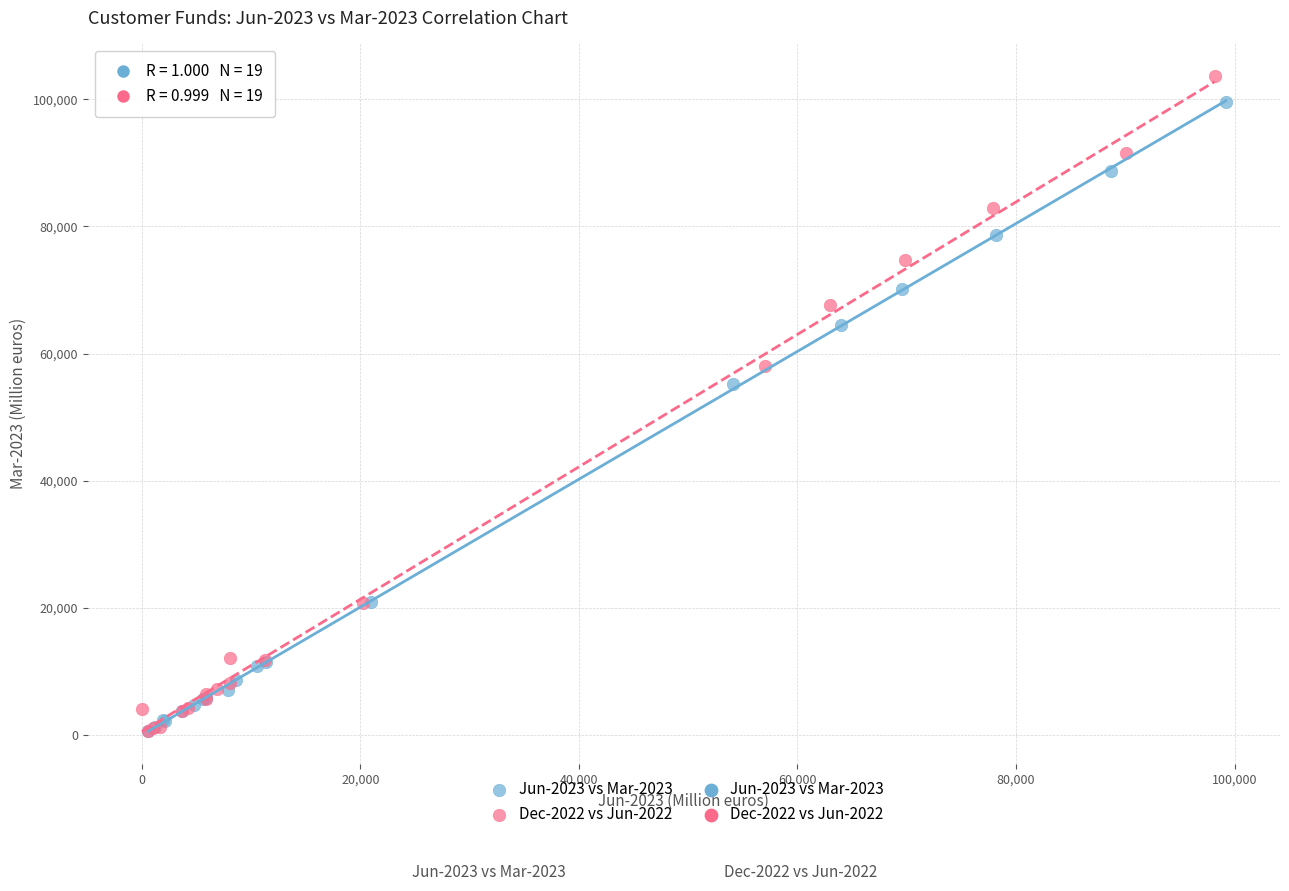

Which series has the widest spread of Y values?

Dec-2022 vs Jun-2022